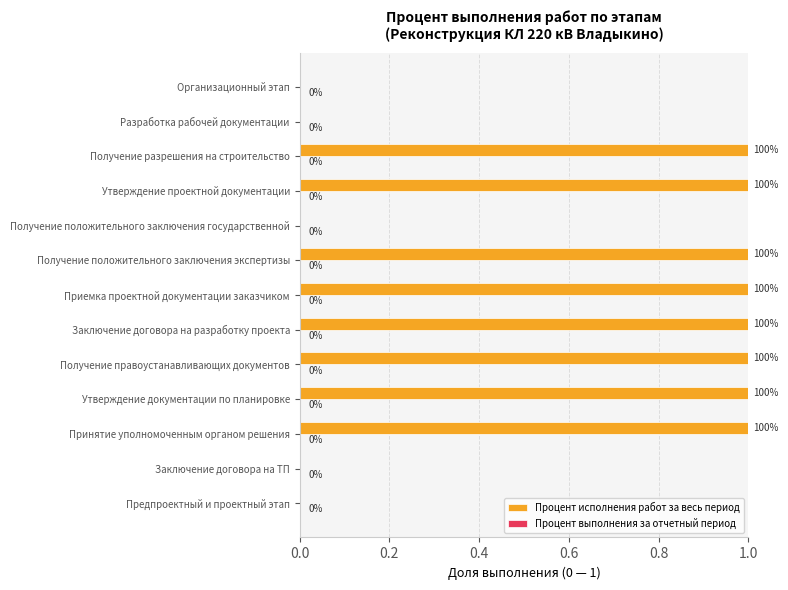

How many series are shown in this chart?

1